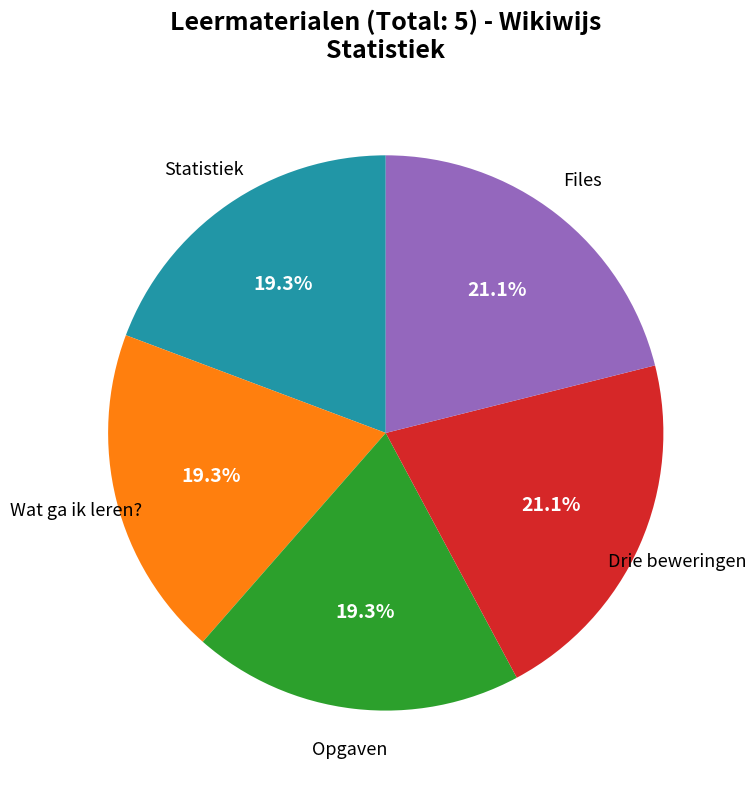

Does any single category account for the majority?

No